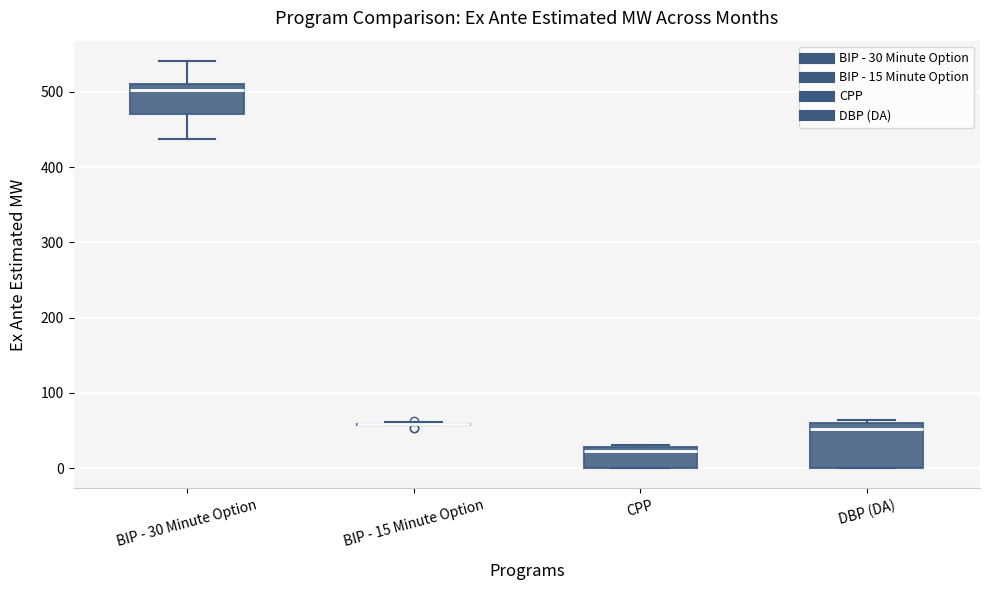

Reading left to right, transcribe this box plot: for each box, give where its median line is, the range the box spans, and where its two whiskers end, as read against the y-axis. The values are not printed on the chart, so give them approximately, as read against the axis.

BIP - 30 Minute Option: median 500, box 470 to 510, whiskers 440 to 540
BIP - 15 Minute Option: box collapsed to a line at 60, whiskers 60 to 60
CPP: median 20, box 0 to 30, whiskers 0 to 30
DBP (DA): median 50, box 0 to 60, whiskers 0 to 60 (just above the box's upper edge)